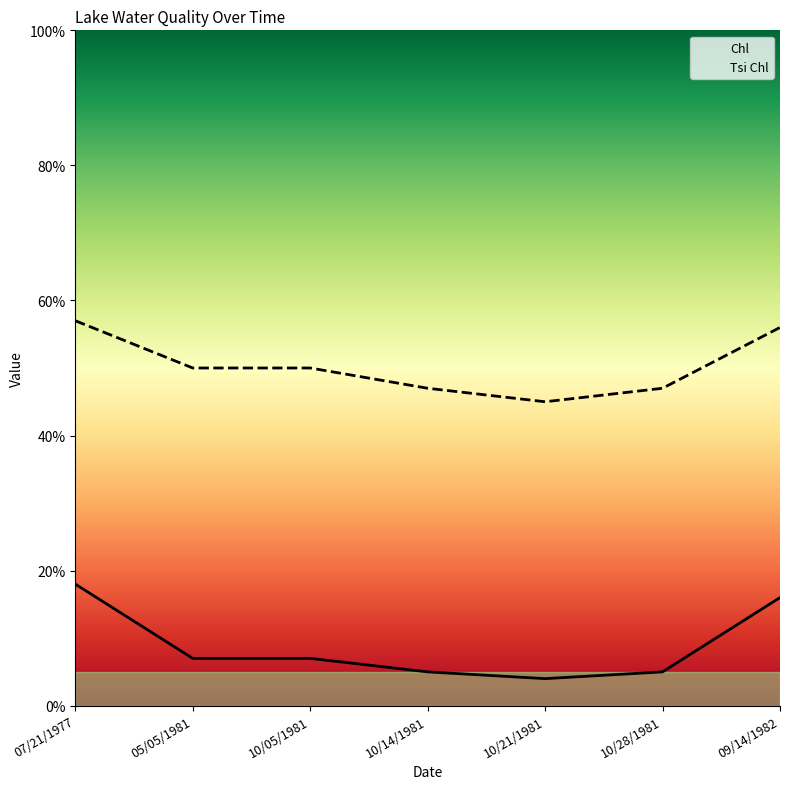

What is the average value of the Tsi Chl series?

50